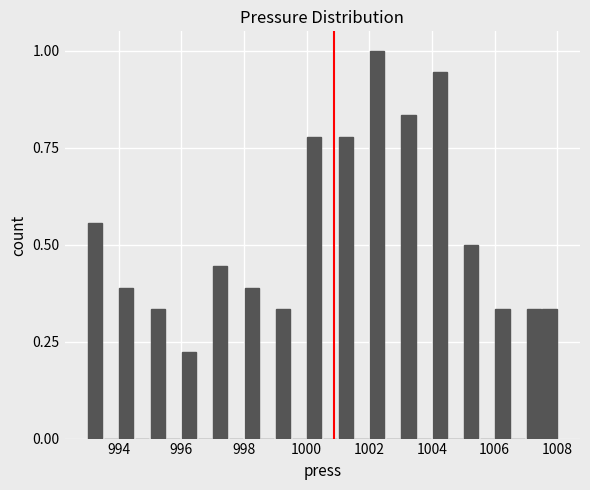

Around what value on the x-axis is the tallest bar? Give the approximate position of its centre, as read against the axis.

1002.2